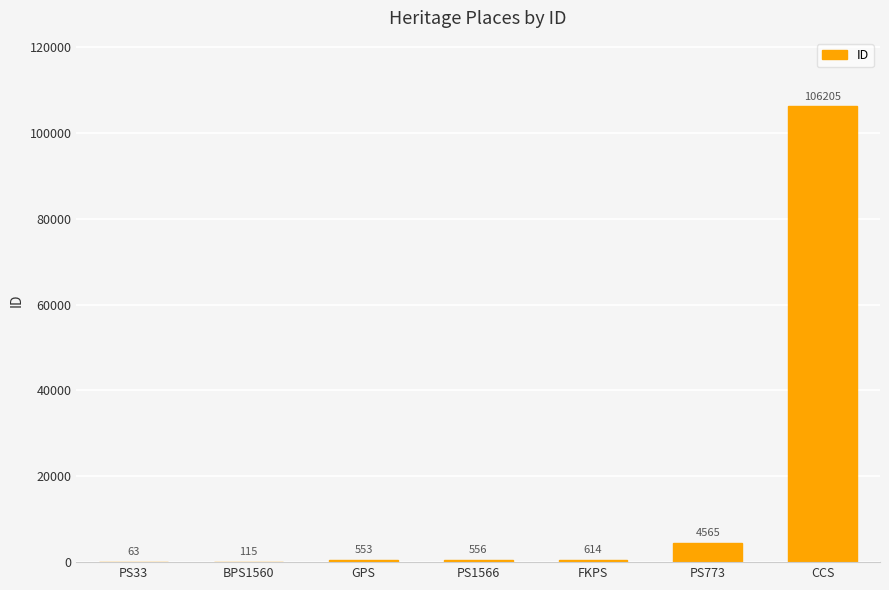

Reading left to right, list all the values displayed in this chart.

63	115	553	556	614	4565	106205